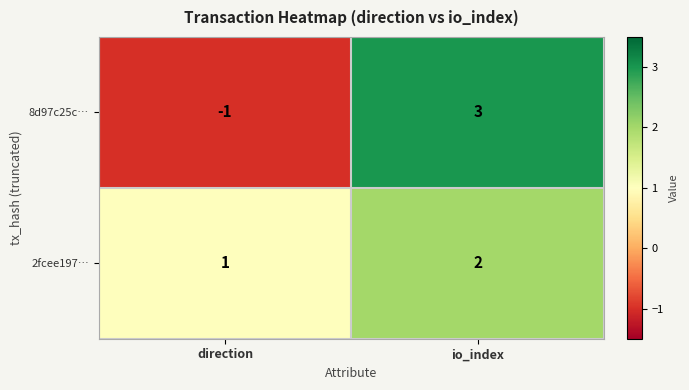

Where is 2fcee197… nearest to the value 1?

direction